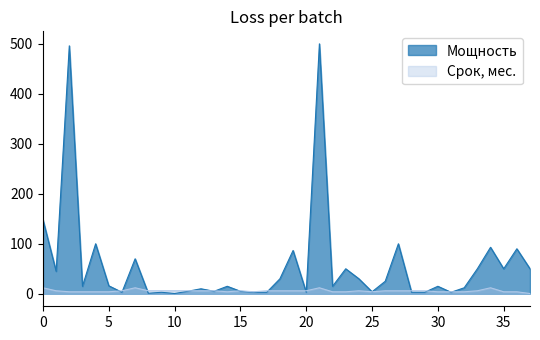

Rank the series by their maximum value, from highest to lowest.

Мощность, Срок, мес.